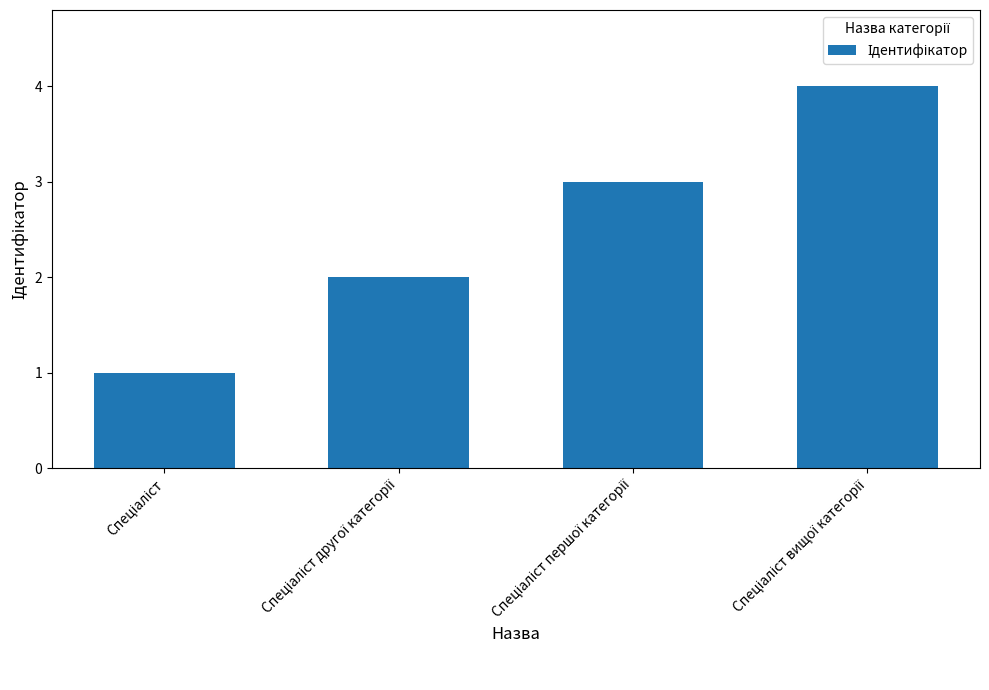

What is the difference between the maximum and minimum values?

3